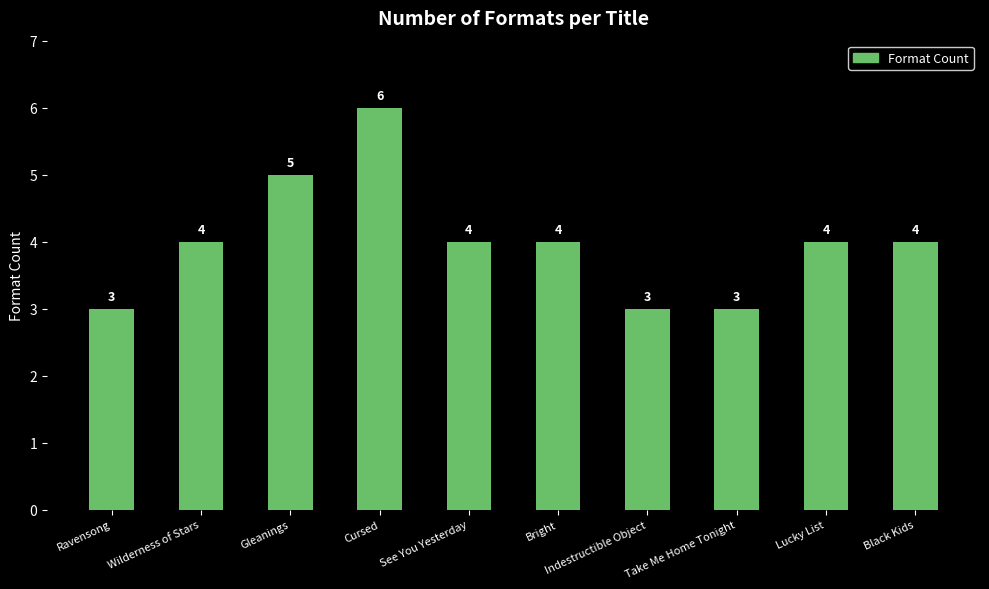

How many bars are there in total?

10